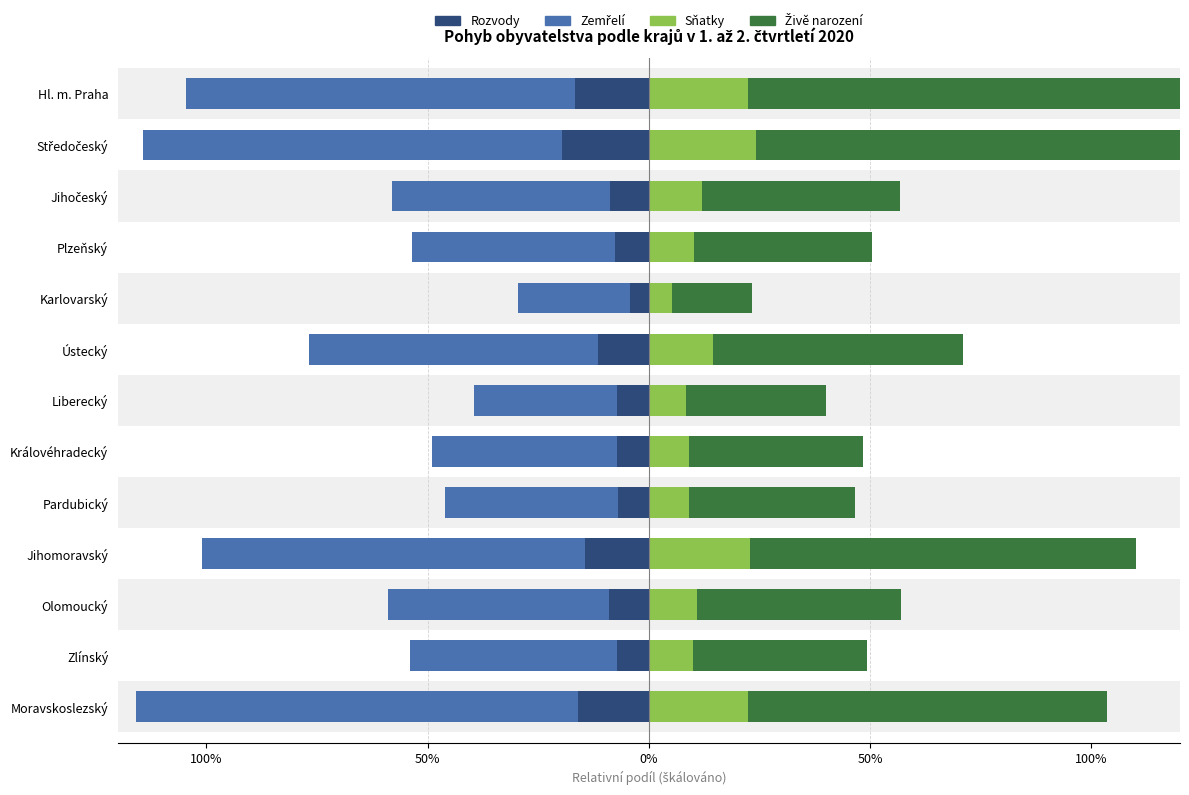

True or false: Živě narození has a value of 99.4 at Středočeský.

True